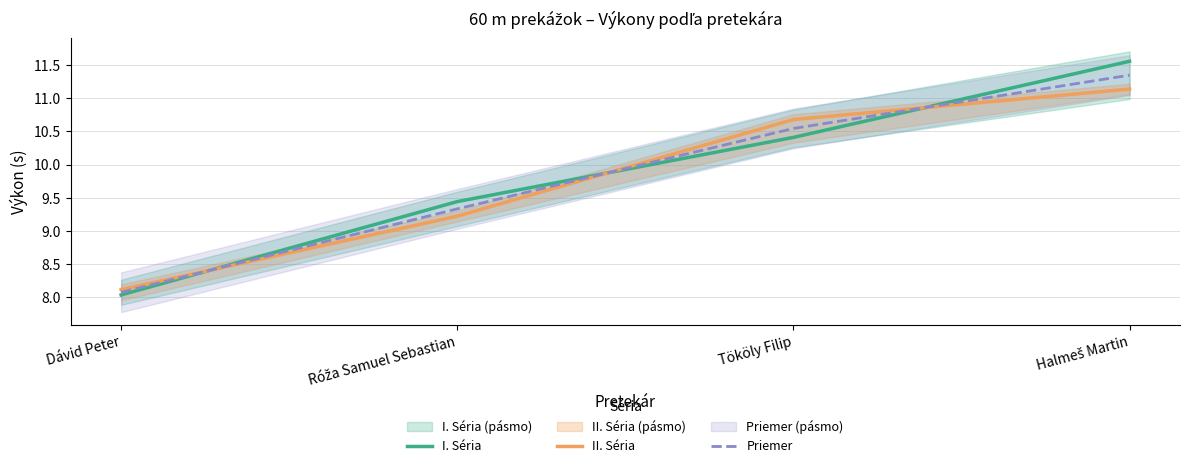

What is the maximum value shown in the chart?

11.6